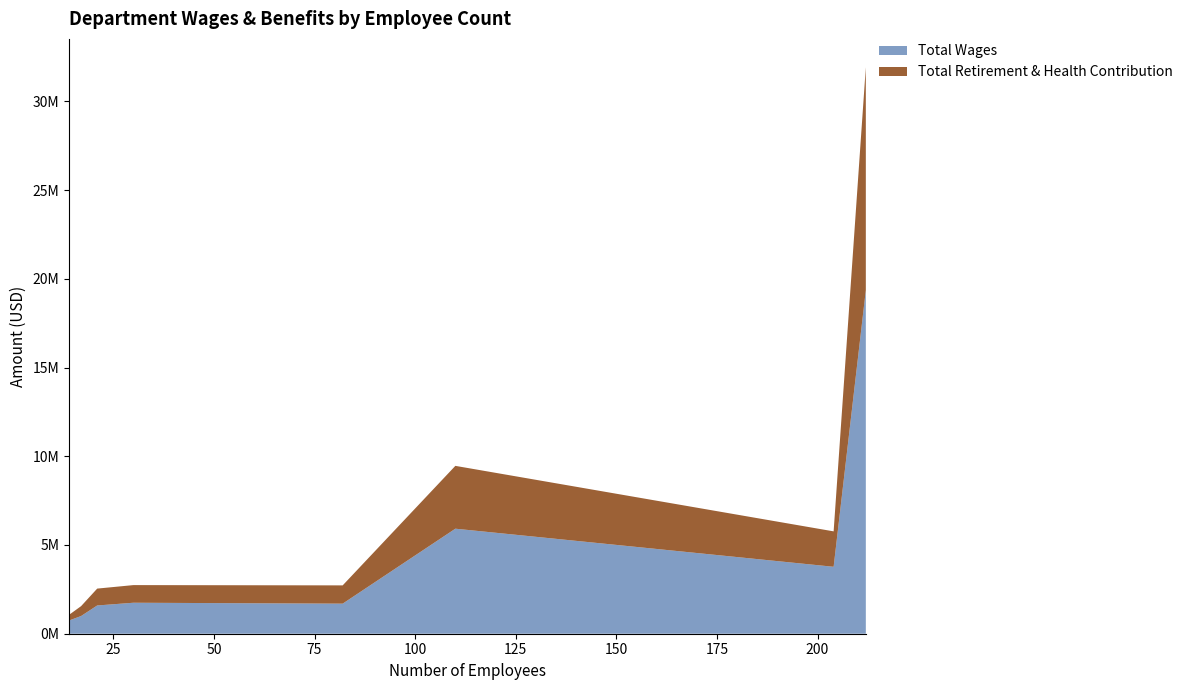

Reading left to right, list all the values displayed in this chart.

Total Wages: City Manager=743512	City Clerk=997771	Community Development=1591420	Administrative Services=1745797	Library=1694512	Prcs=3771429	Public Works=5917758	Police=19355118
Total Retirement & Health Contribution: City Manager=319741	City Clerk=556789	Community Development=950984	Administrative Services=993937	Library=1029310	Prcs=1996147	Public Works=3540225	Police=12564293